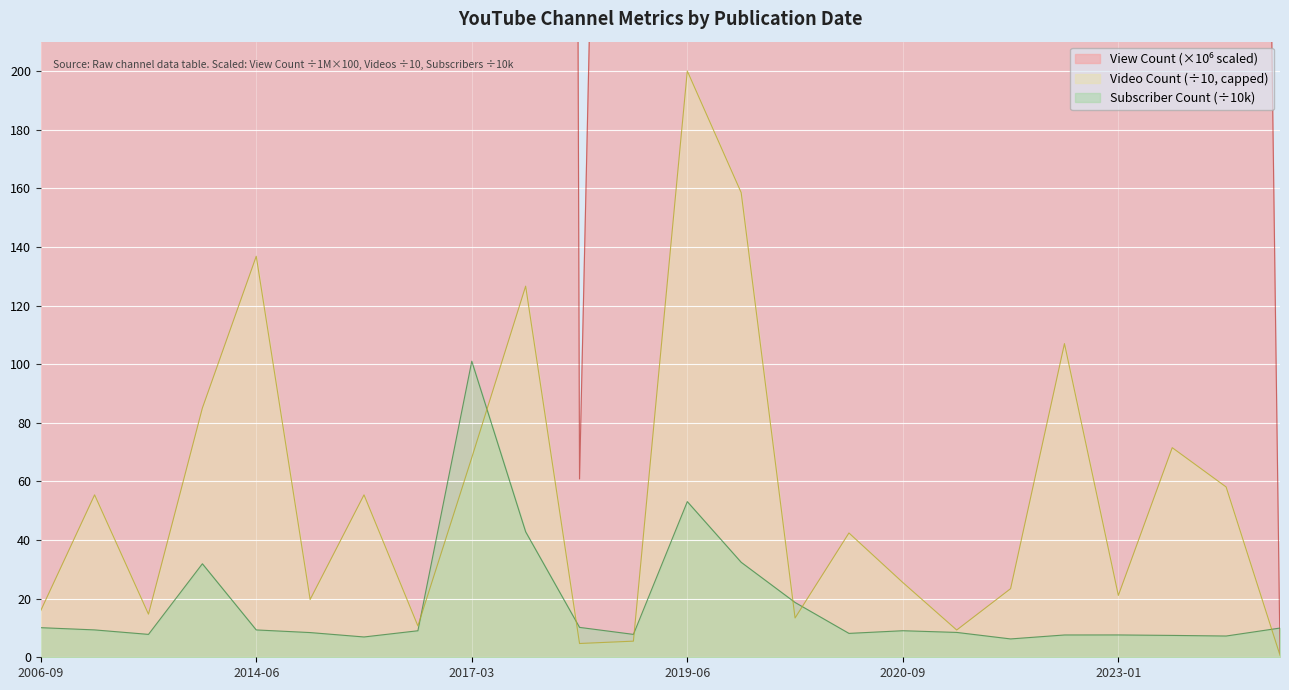

The value of Video Count (÷10, capped) at 2023-01 is 21.1. True or false?

True